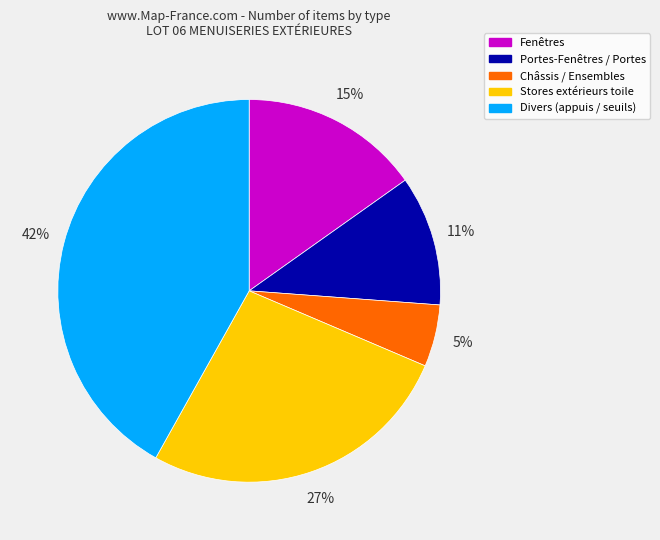

To the nearest percent, what is the average slice percentage?

20%